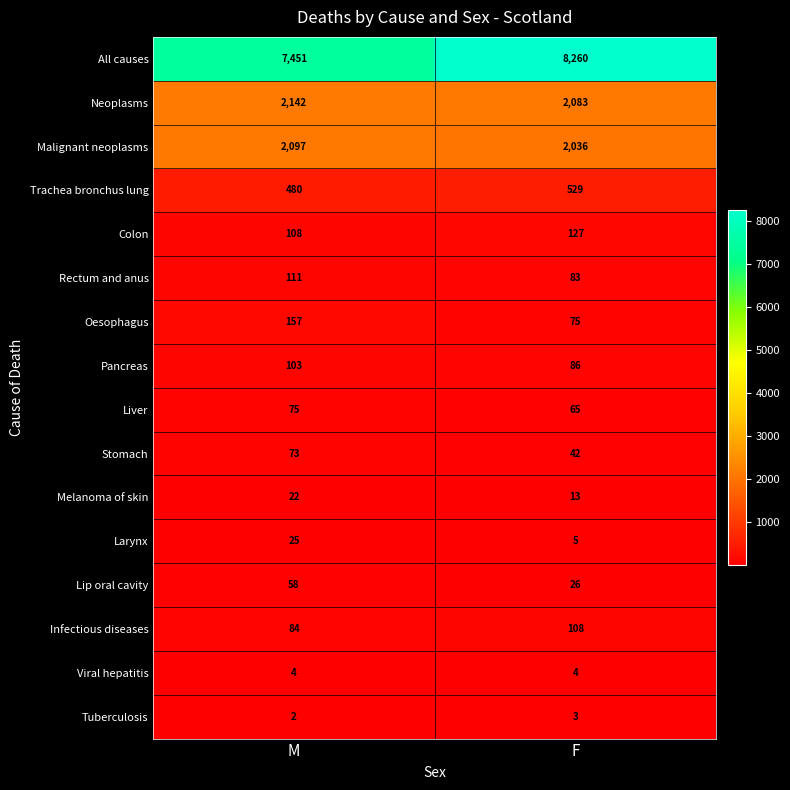

What is the difference between the highest and lowest values at F?

8257